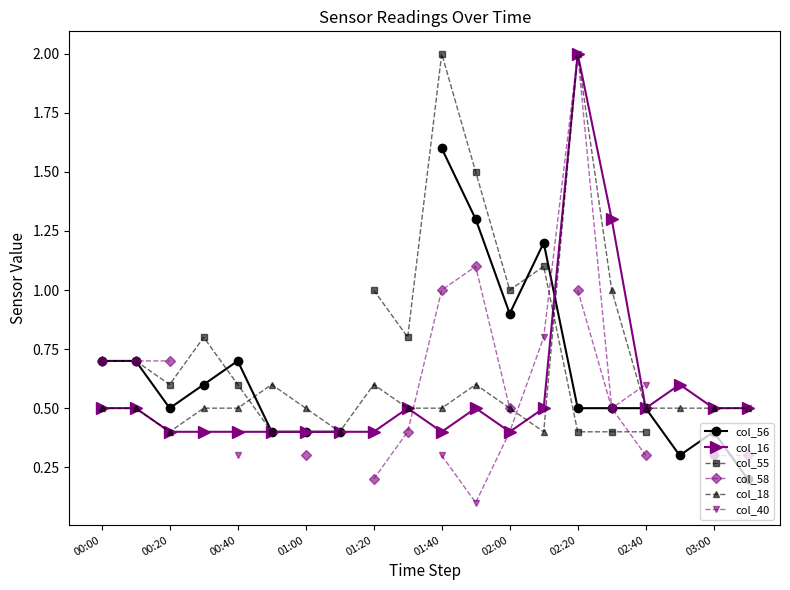

At which category does col_18 reach its first local valley?

00:20